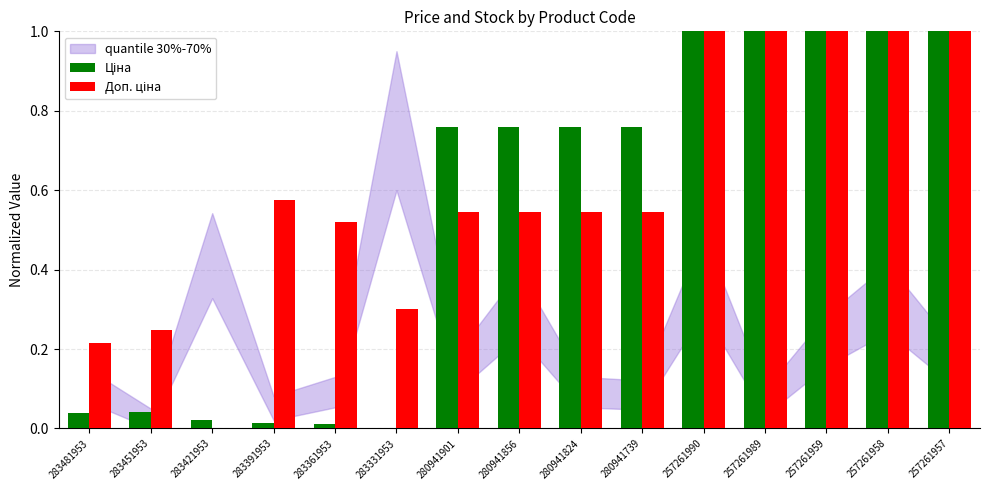

What is the maximum value shown in the chart?

1.0